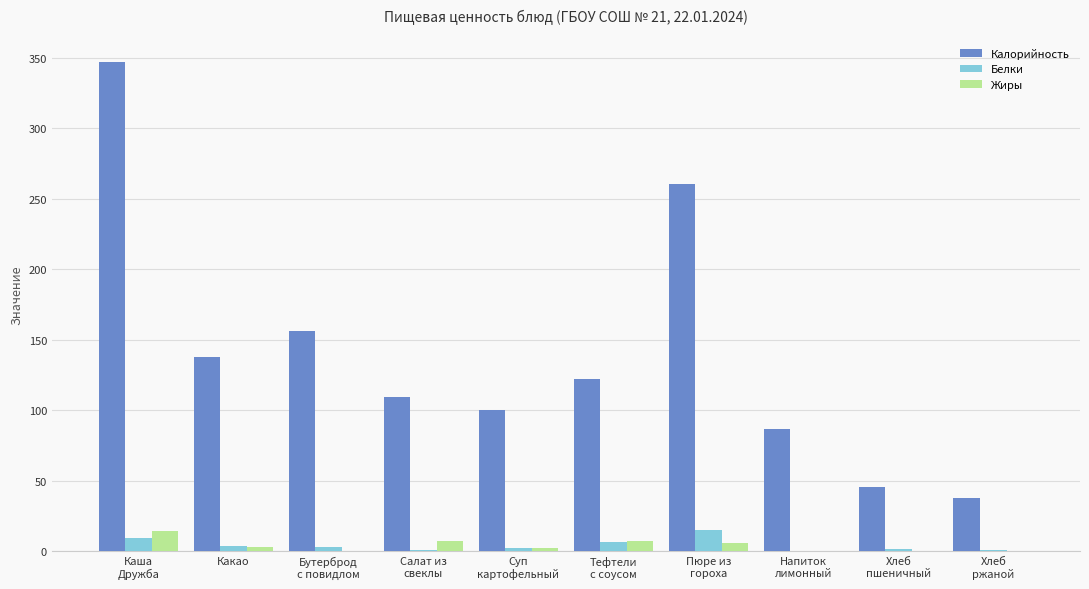

What is the sum of all Калорийность values?

1402.4